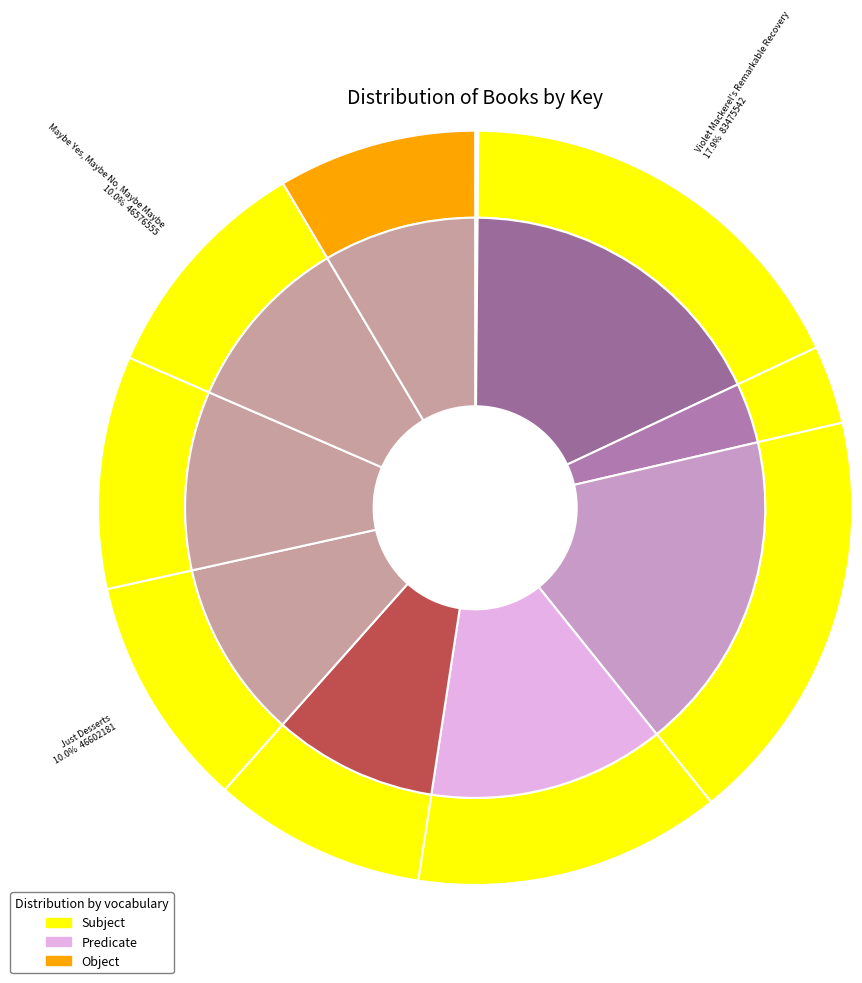

Rank the categories by value from lowest to highest.

One in the Middle Is the Green Kangaroo, Pain and the Great One, Lovingly Alice, Bronze Pen, Fear Itself, Maybe Yes, Maybe No, Maybe Maybe, Dessert First, Just Desserts, Whole World's Crazy, Violet Mackerel's Brilliant Plot, Violet Mackerel's Remarkable Recovery